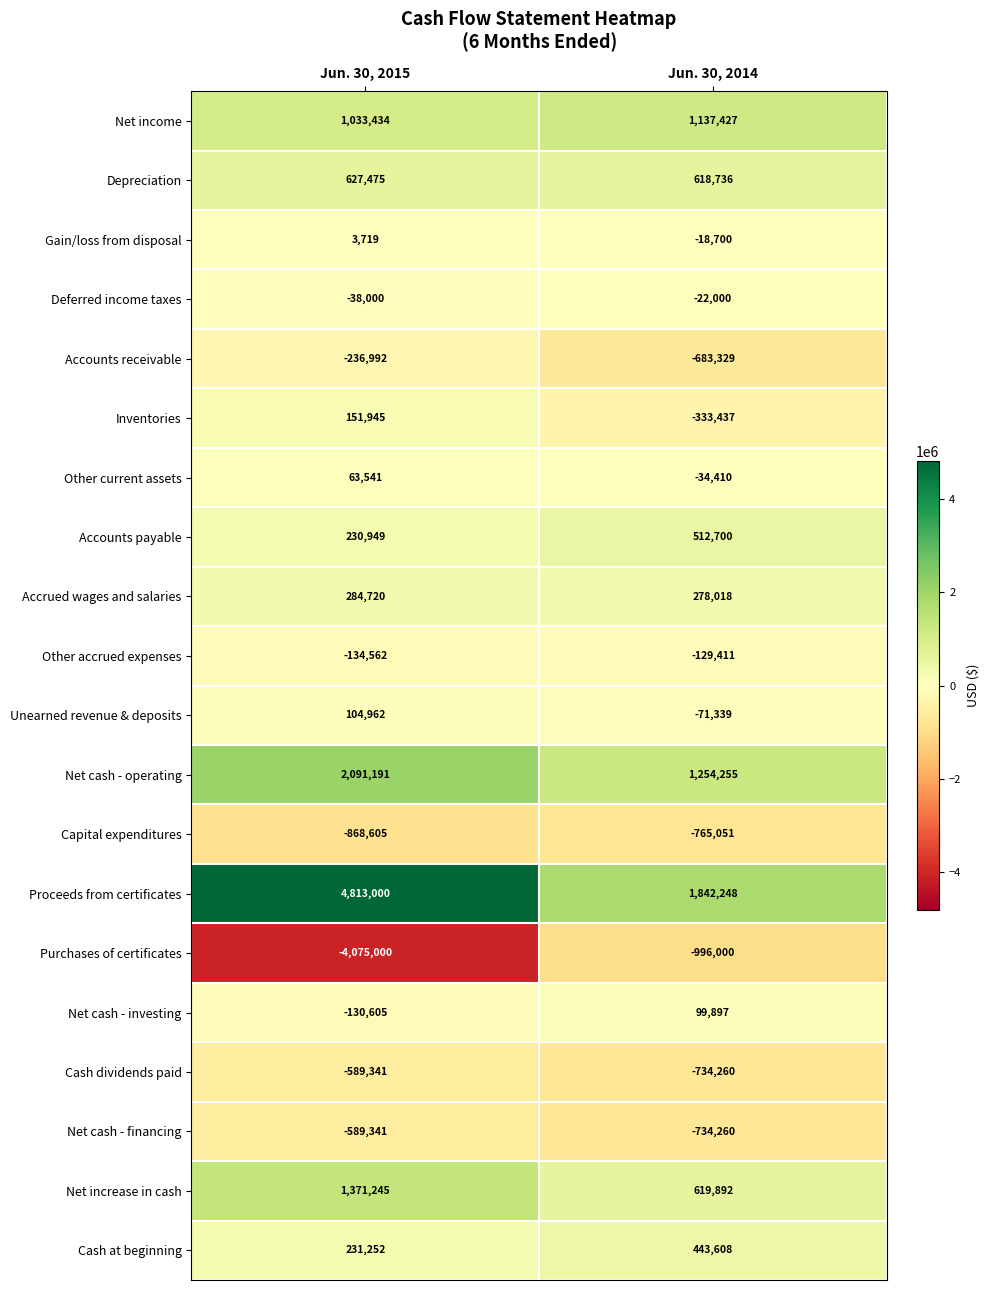

What is the average value of the Net cash - investing series?

-15354